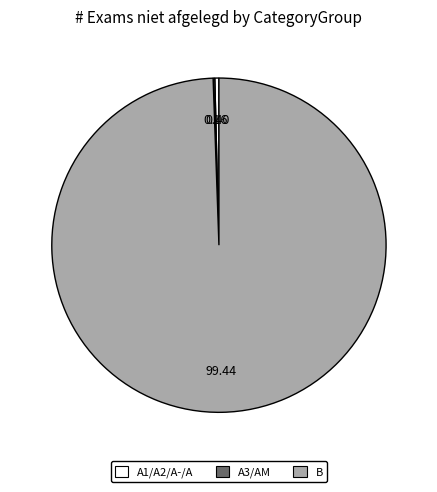

What is the largest slice in the pie chart?

B